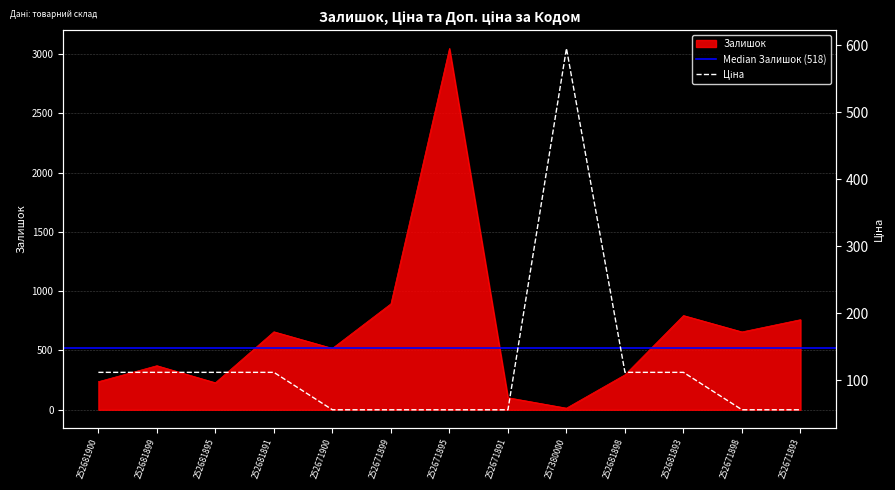

What is the average value of the Залишок series?

660